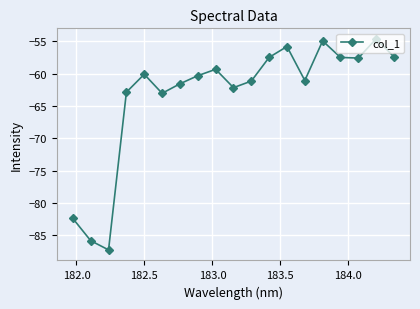

How many interior local valleys (lower than both neighbors) does the data have?

5